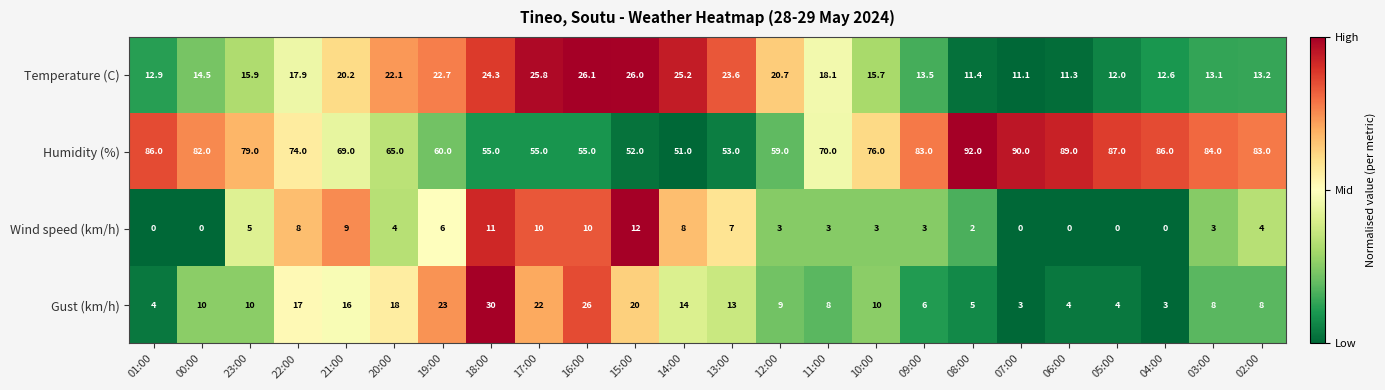

The value of Humidity (%) at 11:00 is 70.0. True or false?

True